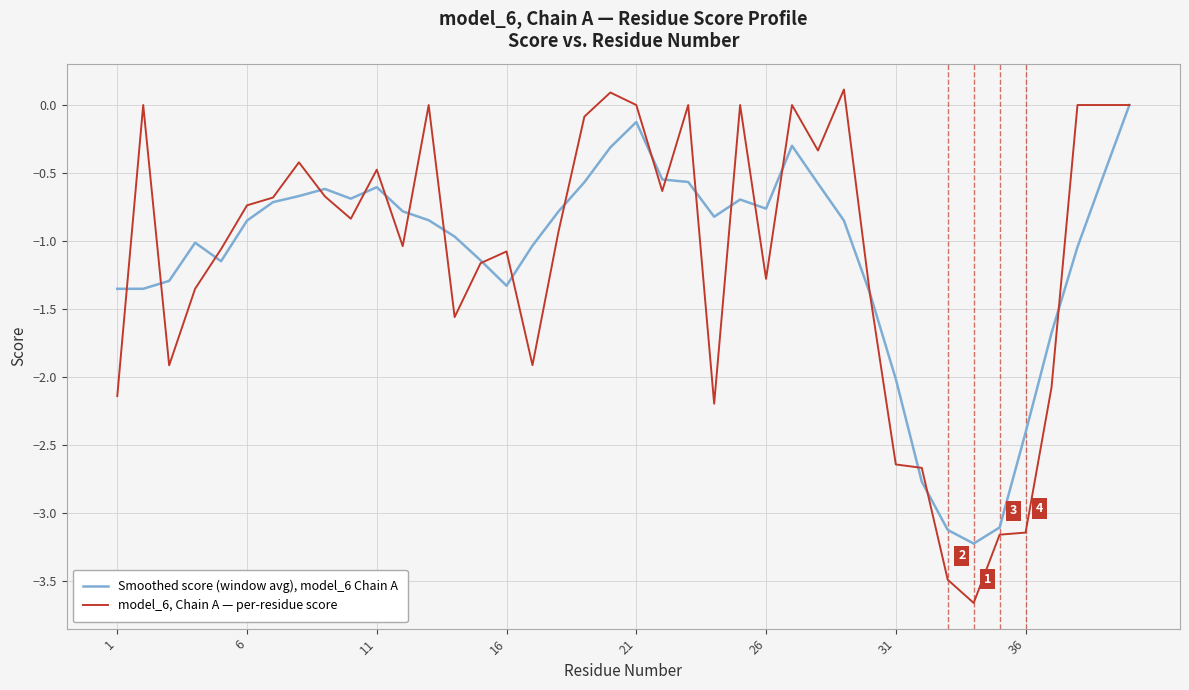

How many values in Smoothed score (window avg), model_6 Chain A are below zero?

39